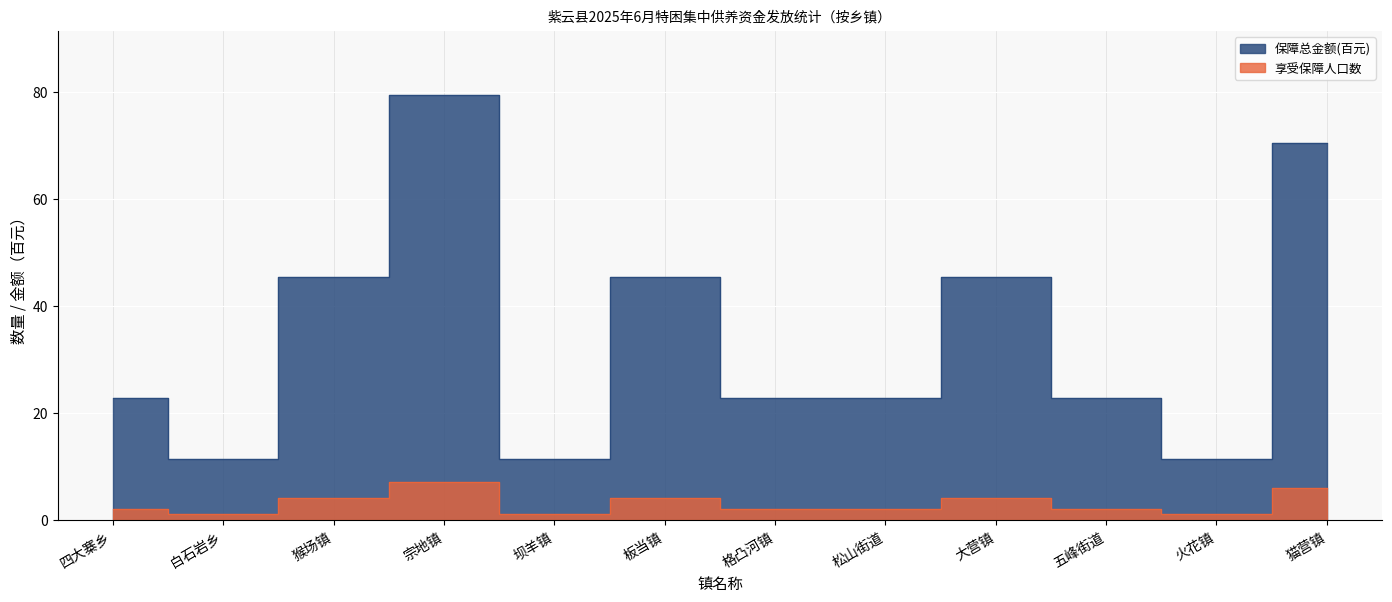

Reading left to right, what are all the values shown in this chart?

享受保障人口数: 2.0	1.0	4.0	7.0	1.0	4.0	2.0	2.0	4.0	2.0	1.0	6.0
保障总金额(百元): 22.7	11.3	45.4	79.4	11.3	45.4	22.7	22.7	45.4	22.7	11.3	70.4